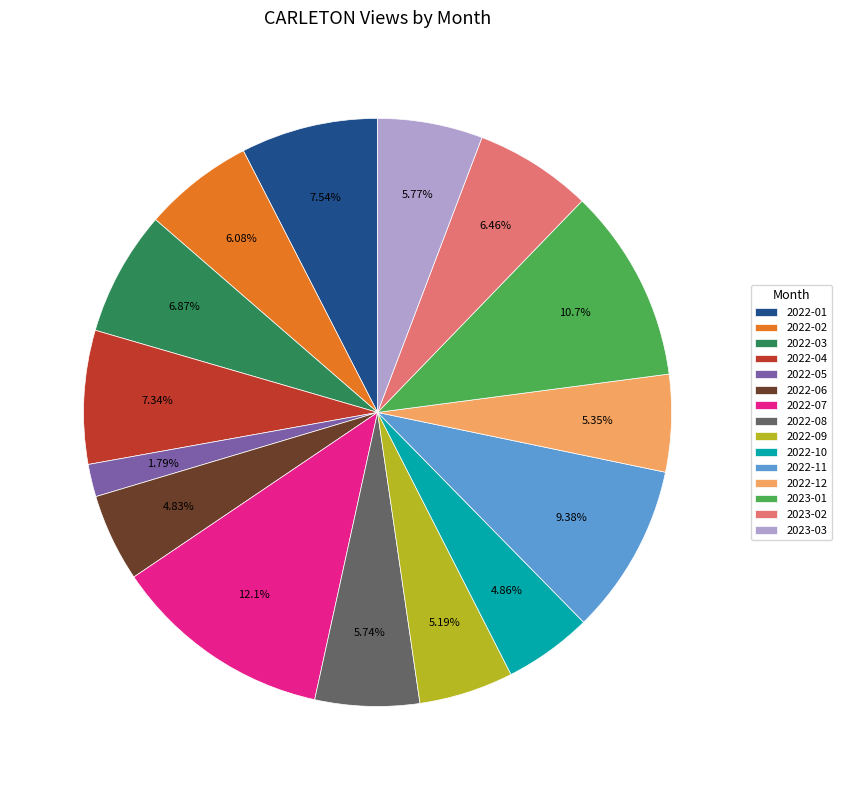

How many segments does this pie chart have?

15